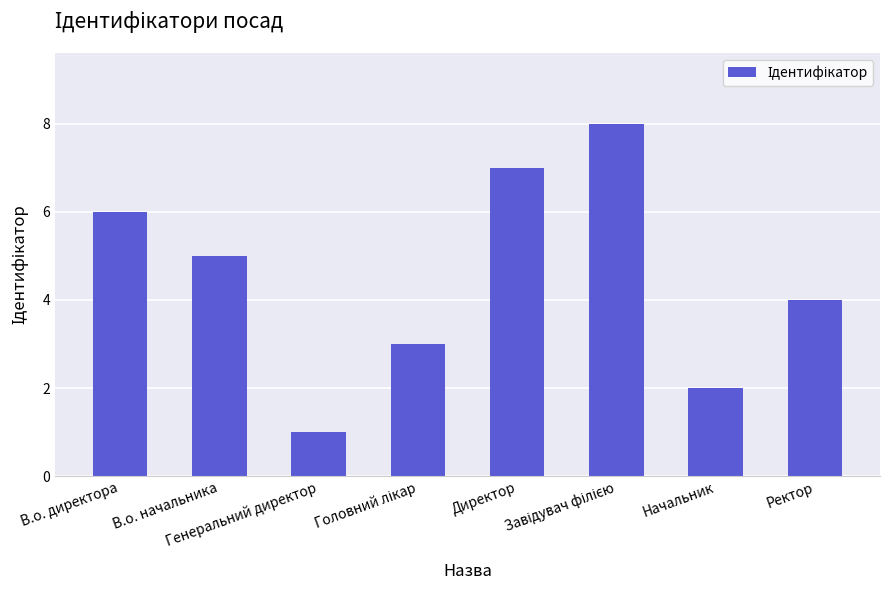

What is the change in value from В.о. начальника to Директор?

+2